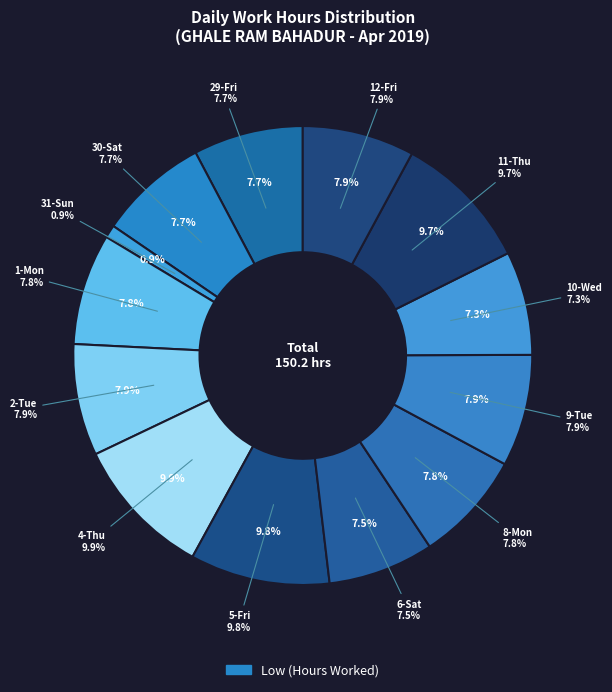

Rank the categories by value from lowest to highest.

31-Sun, 10-Wed, 6-Sat, 30-Sat, 29-Fri, 8-Mon, 1-Mon, 2-Tue, 12-Fri, 9-Tue, 11-Thu, 5-Fri, 4-Thu